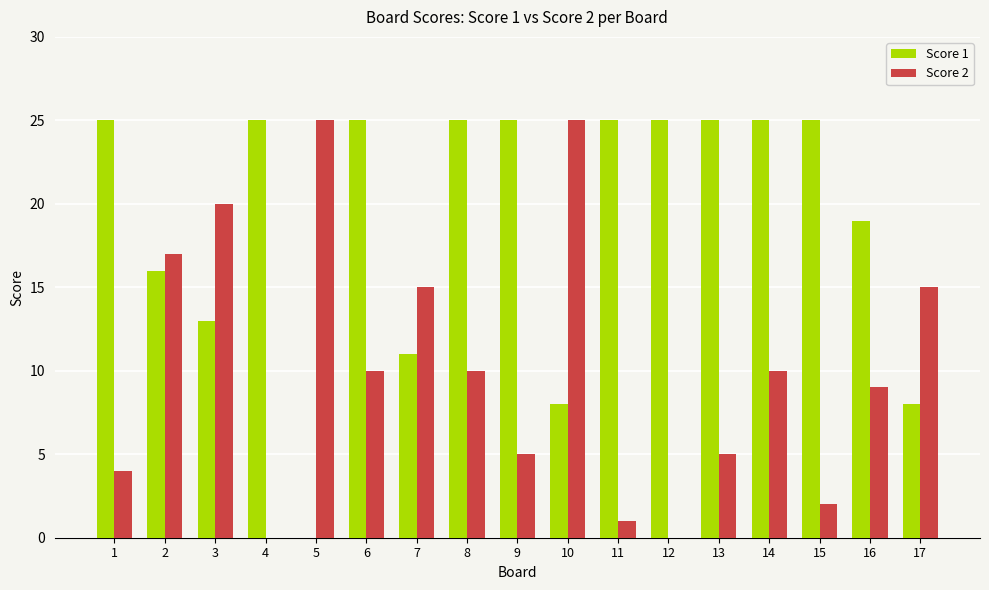

What is the difference between the Score 1 values at 1 and 5?

25